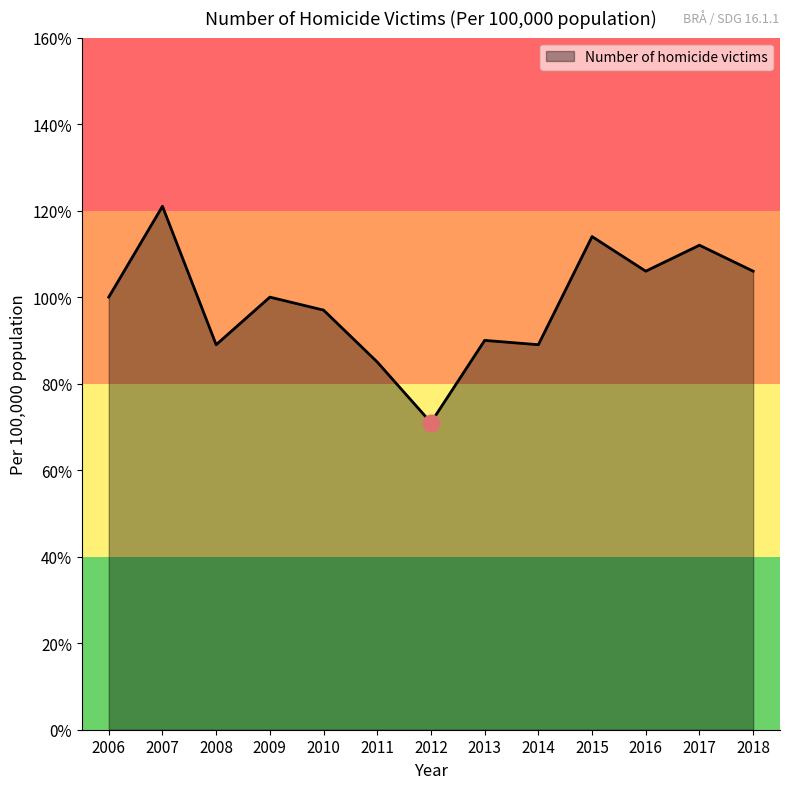

What is the difference between the second highest and minimum values?

0.4